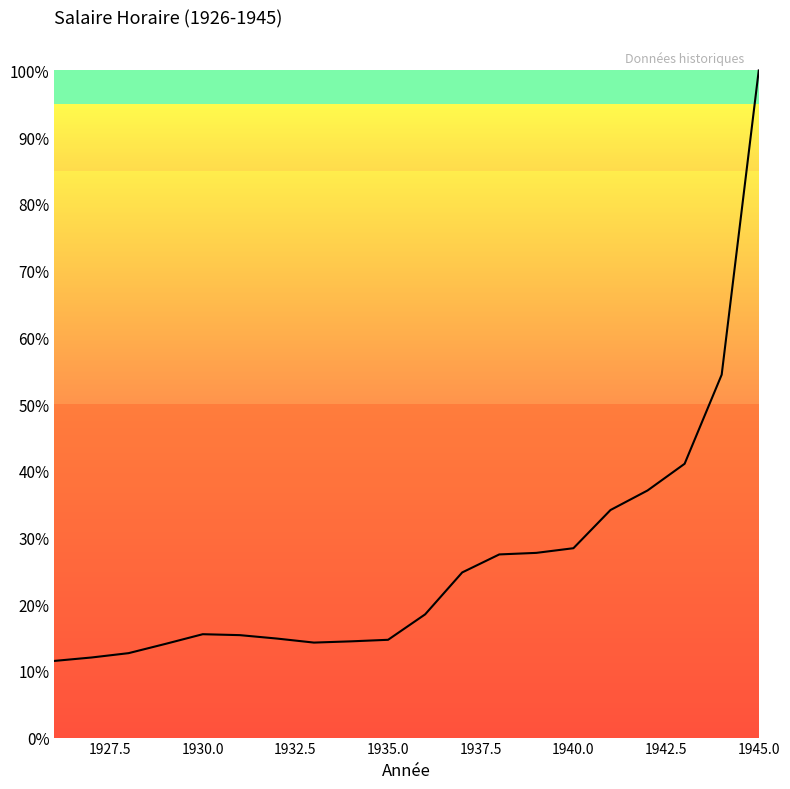

What is the difference between the maximum and minimum values?

88.5